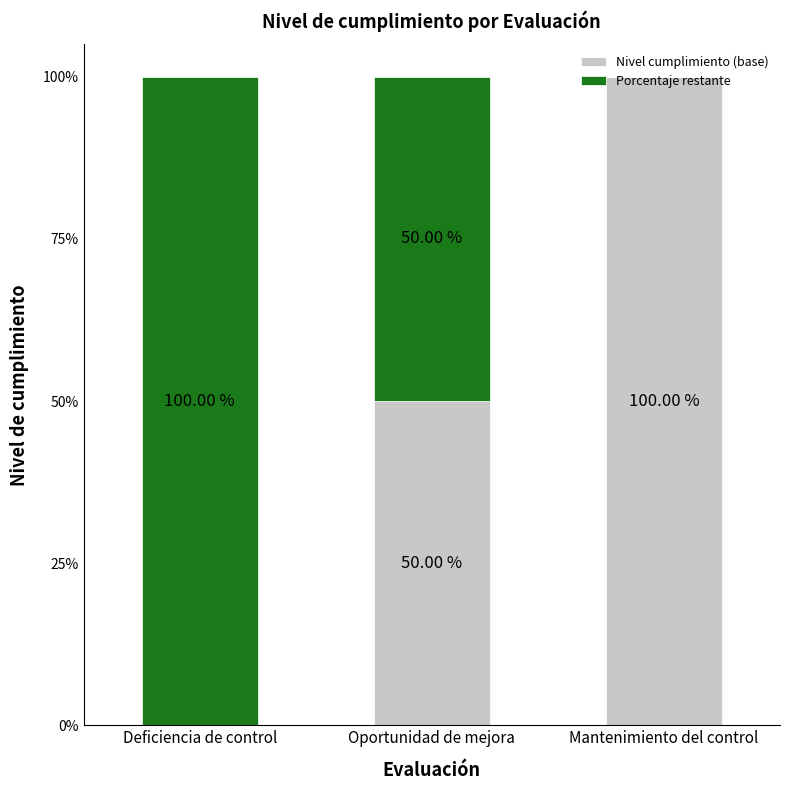

What is the total value across all series at Mantenimiento del control?

100